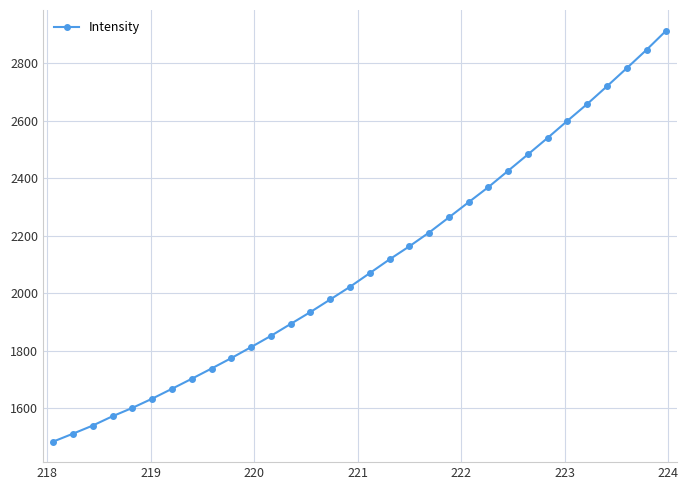

What is the smallest value displayed?

1484.8